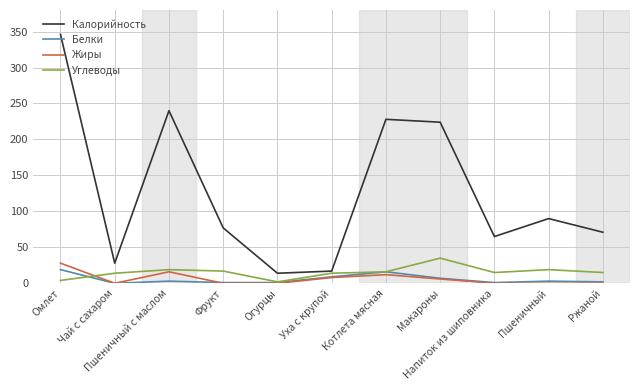

Which series has the largest range (max minus min)?

Калорийность